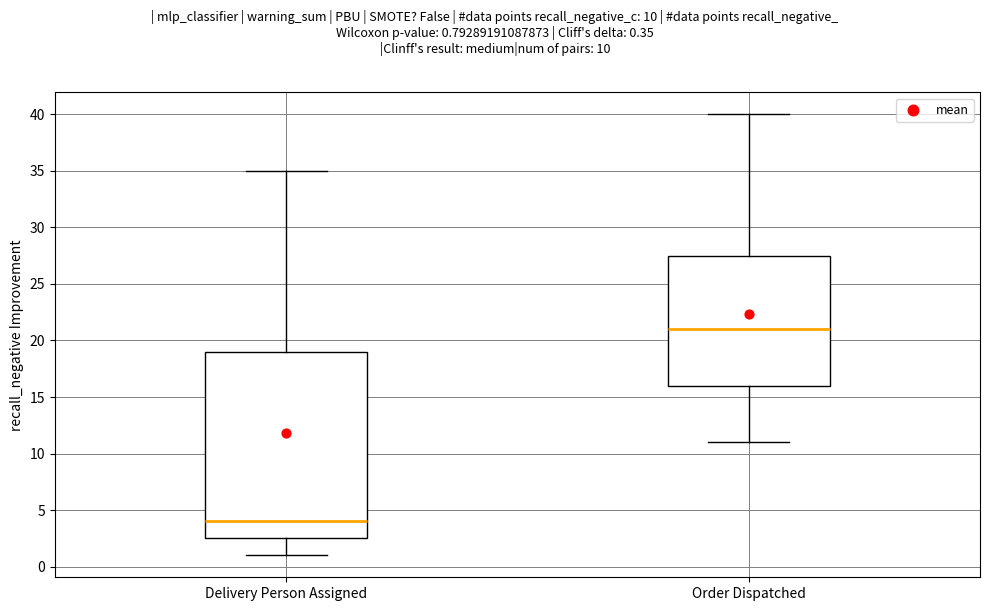

Which box is the tallest, from its lower edge to its upper edge?

Delivery Person Assigned